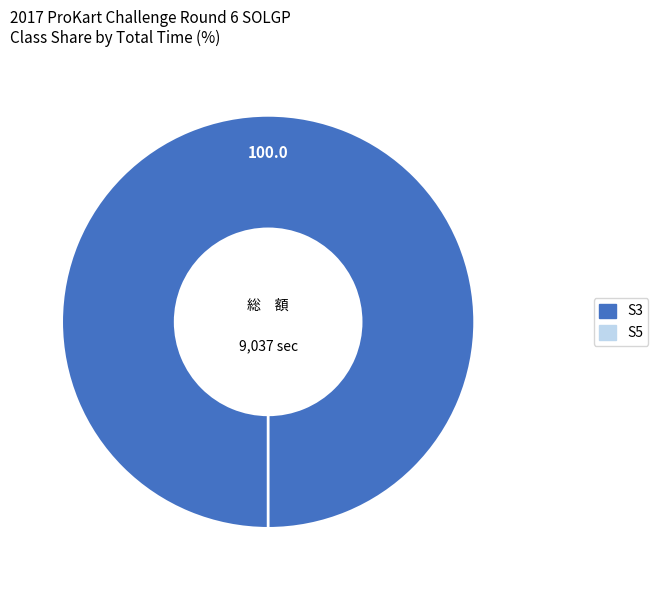

To the nearest percent, what portion does S3 represent?

100%